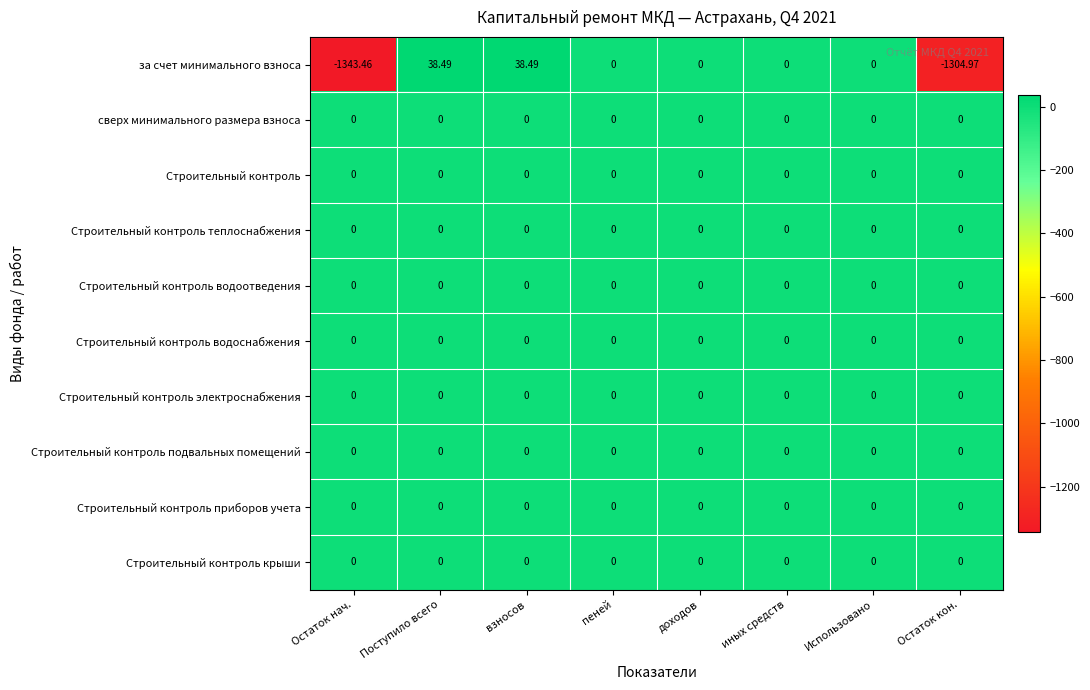

Is the value of Строительный контроль подвальных помещений at Остаток нач. greater than the value of за счет минимального взноса at взносов?

No